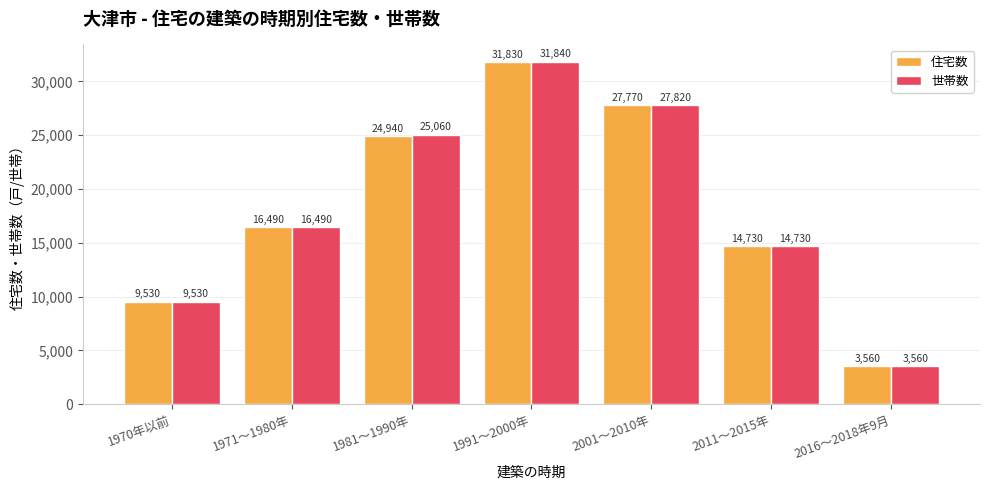

What is the maximum value for 住宅数?

31830